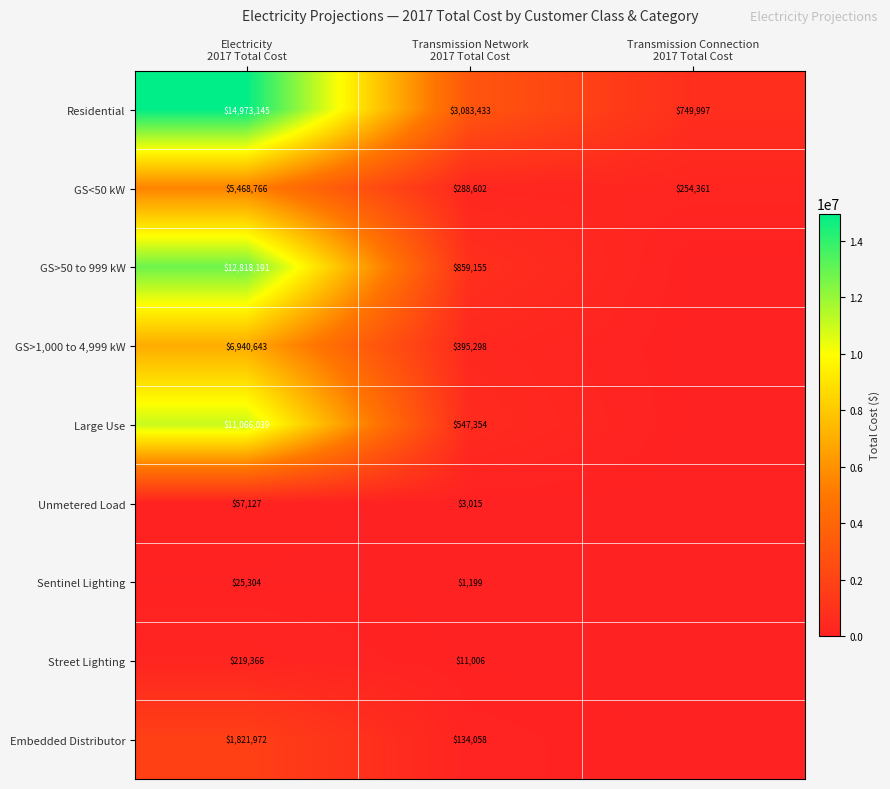

What is the average value of the GS<50 kW series?

2003910